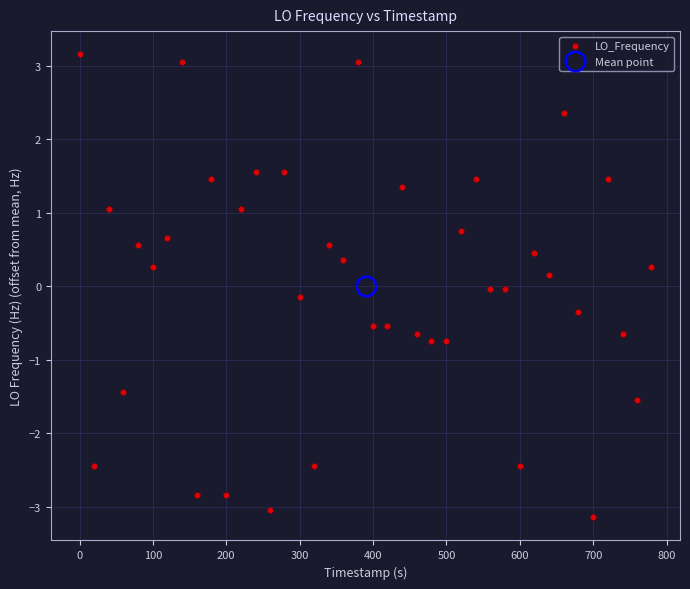

What is the range of Y values (max minus min)?

6.3